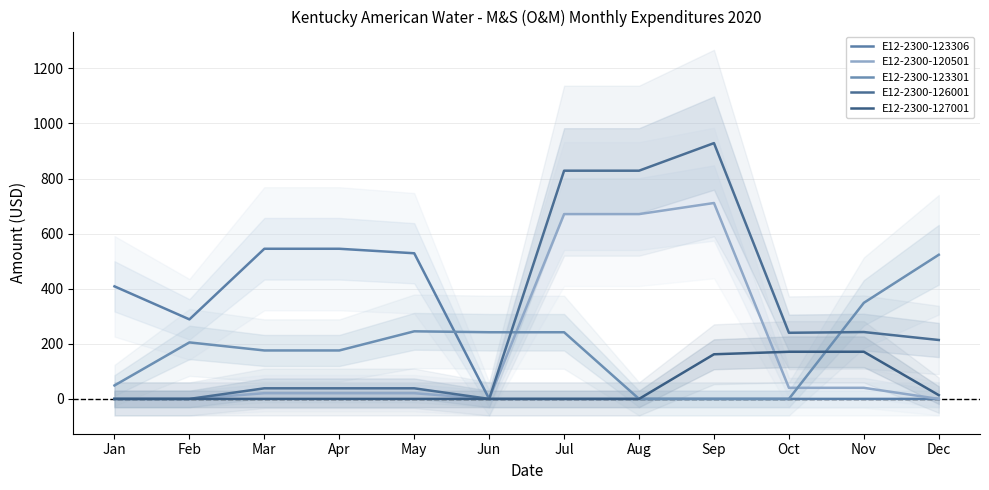

Rank the series by their maximum value, from highest to lowest.

E12-2300-126001, E12-2300-120501, E12-2300-123306, E12-2300-123301, E12-2300-127001